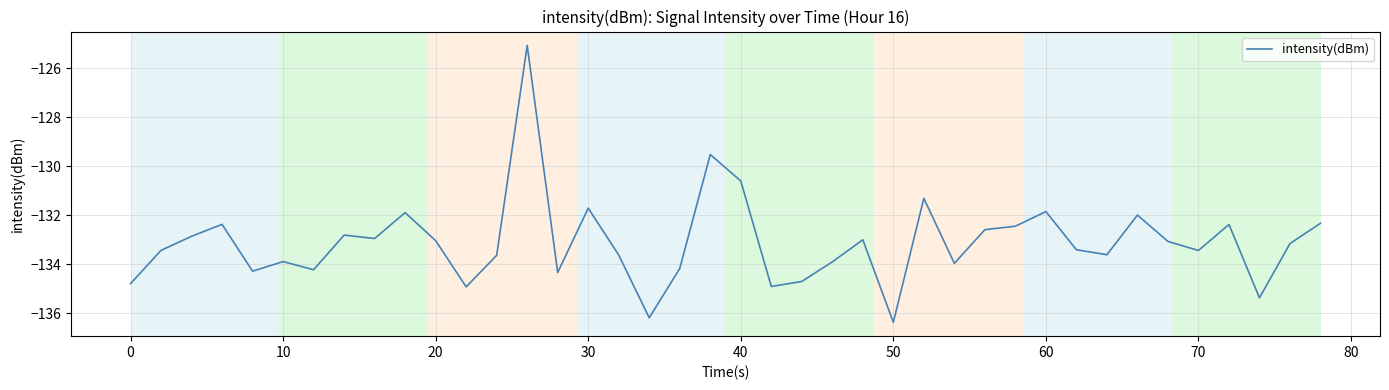

What is the difference between the maximum and minimum values?

11.3